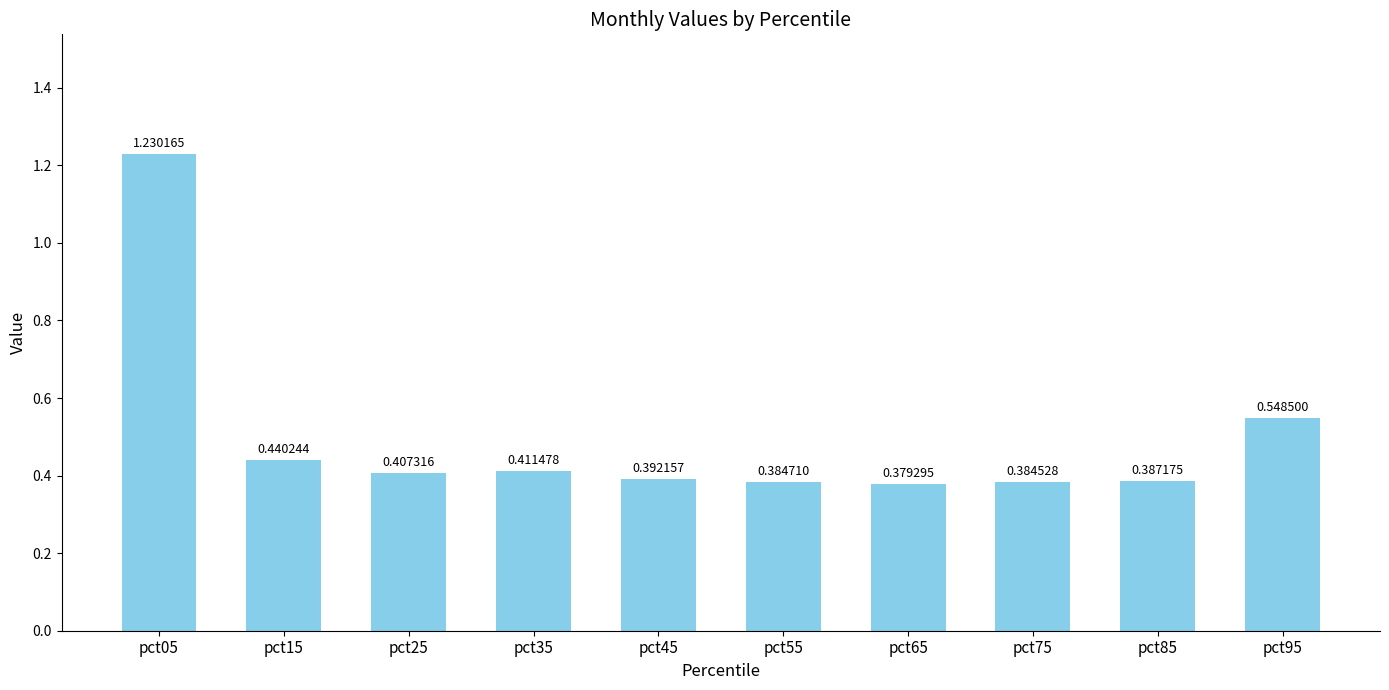

Rank the categories by value from highest to lowest.

pct05, pct95, pct15, pct35, pct25, pct45, pct85, pct55, pct75, pct65